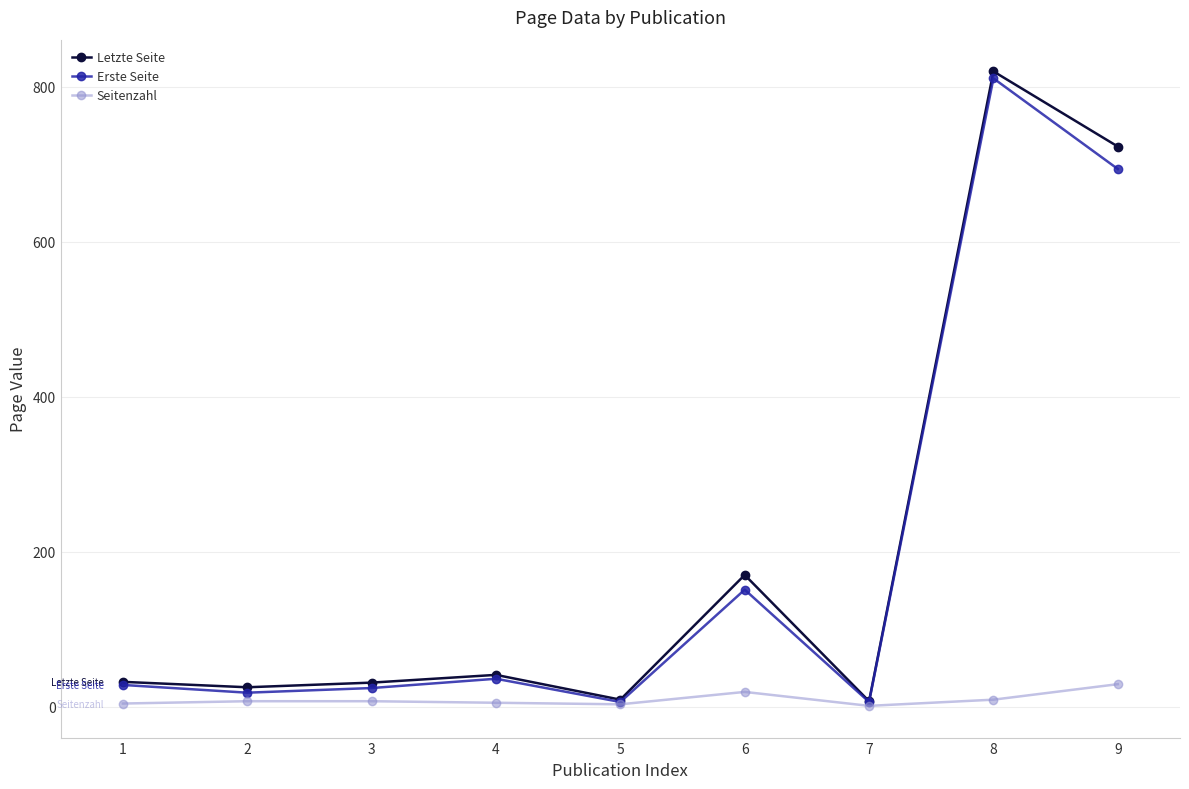

Which series has the widest spread of values?

Letzte Seite